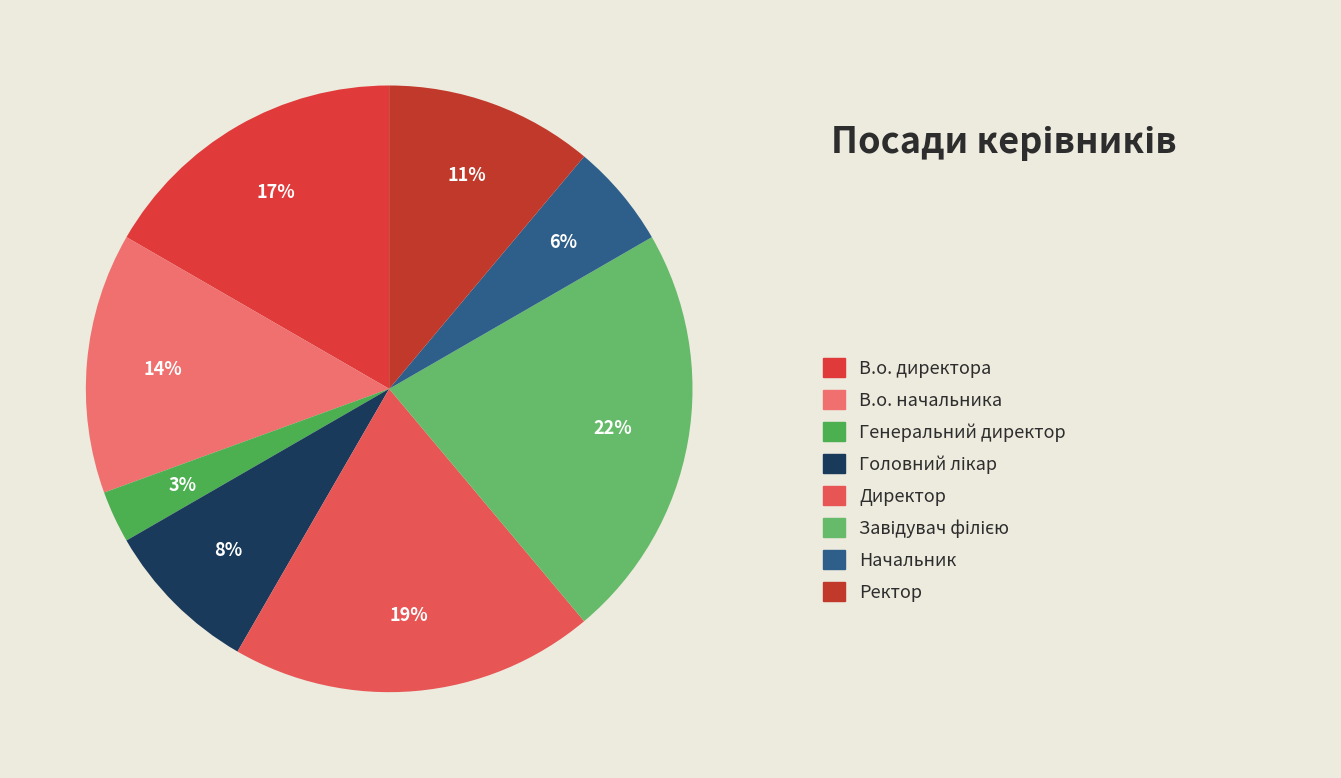

How many segments does this pie chart have?

8